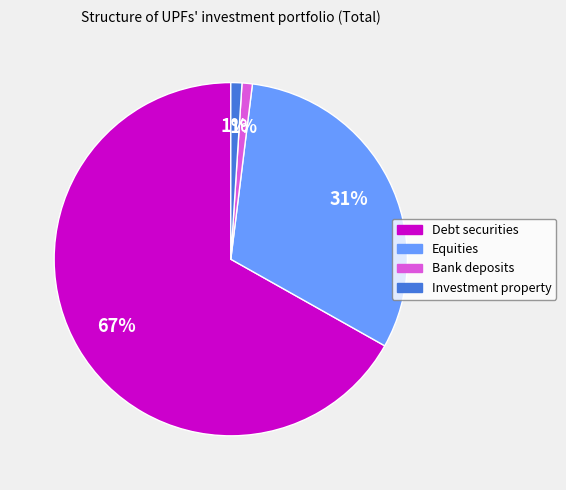

The Bank deposits slice represents 9% of the pie. True or false?

False